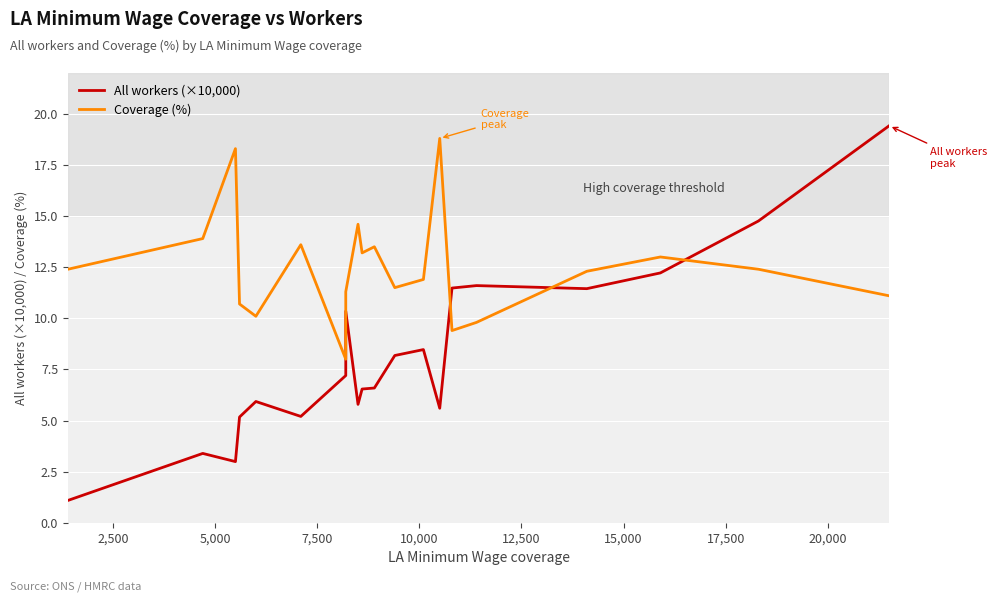

What is the value of the All workers (×10,000) point at the 10th from the left?

6.5